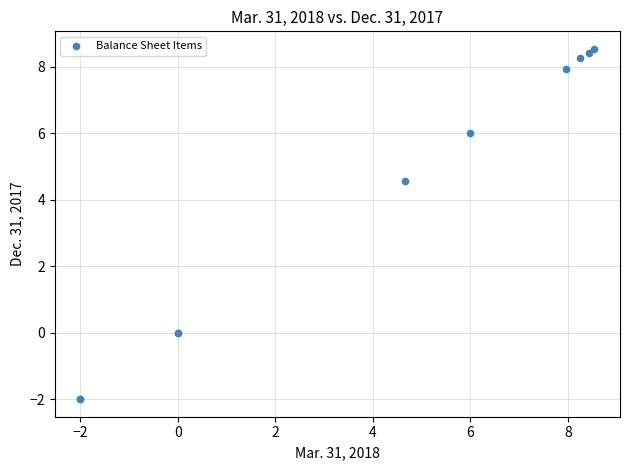

What Y value in the scatter plot is closest to 3?

4.6